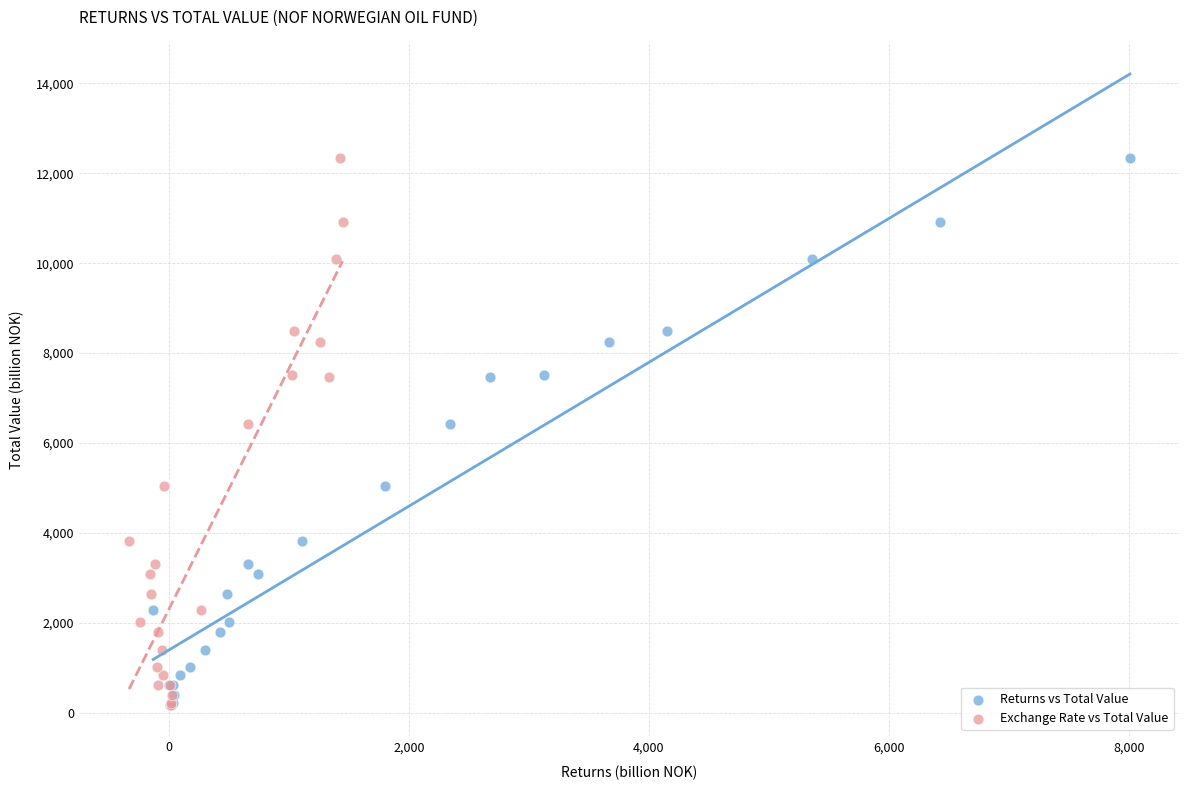

What are all the series names shown in the legend?

Returns vs Total Value, Exchange Rate vs Total Value